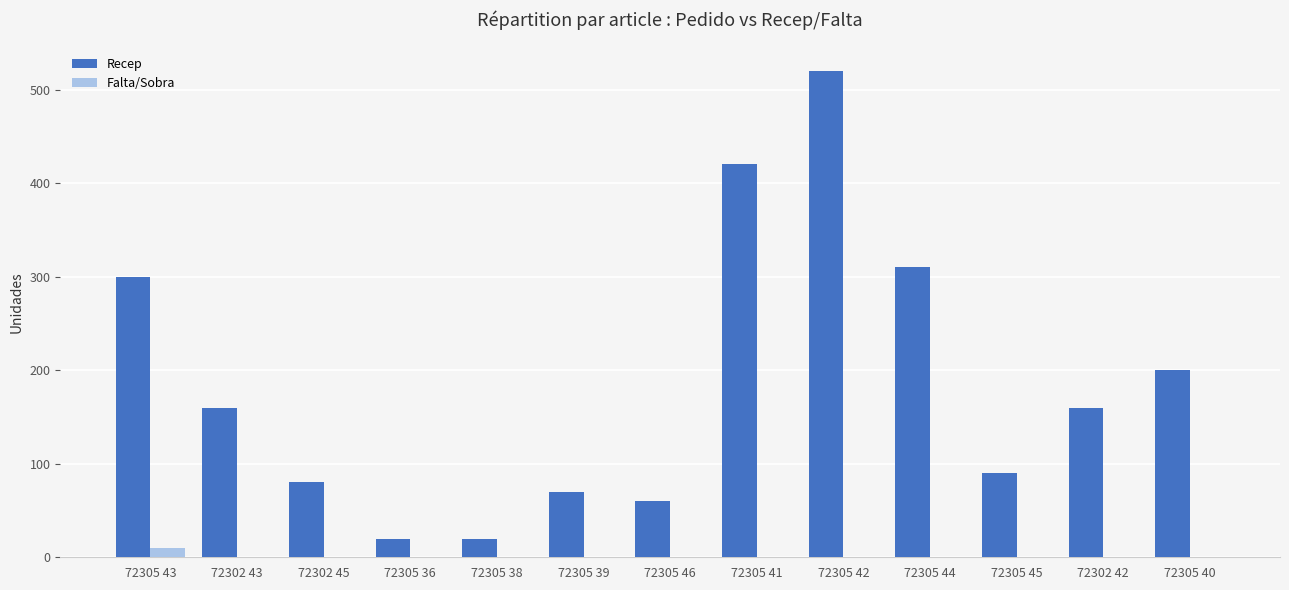

The Recep series shows 87 at 72302 43. True or false?

False